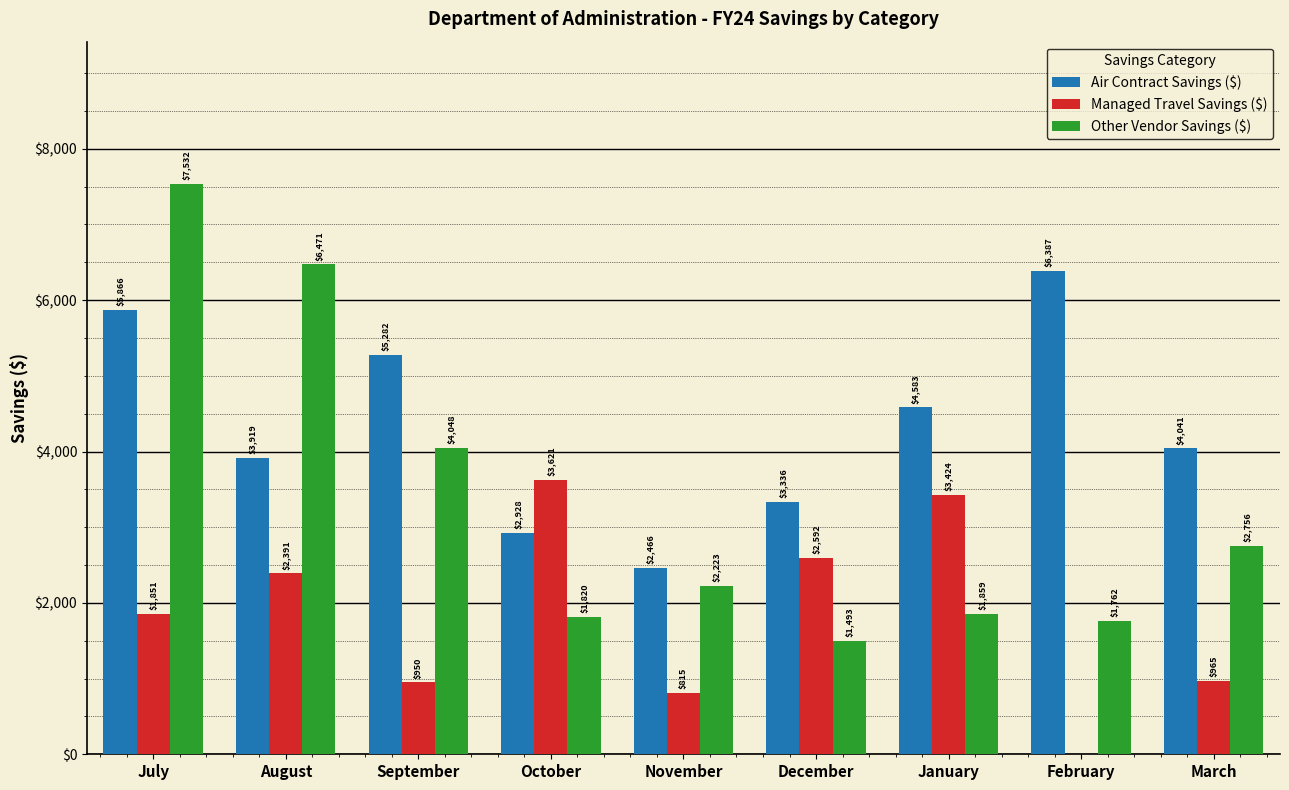

Which series changed the most between December and March?

Managed Travel Savings ($)